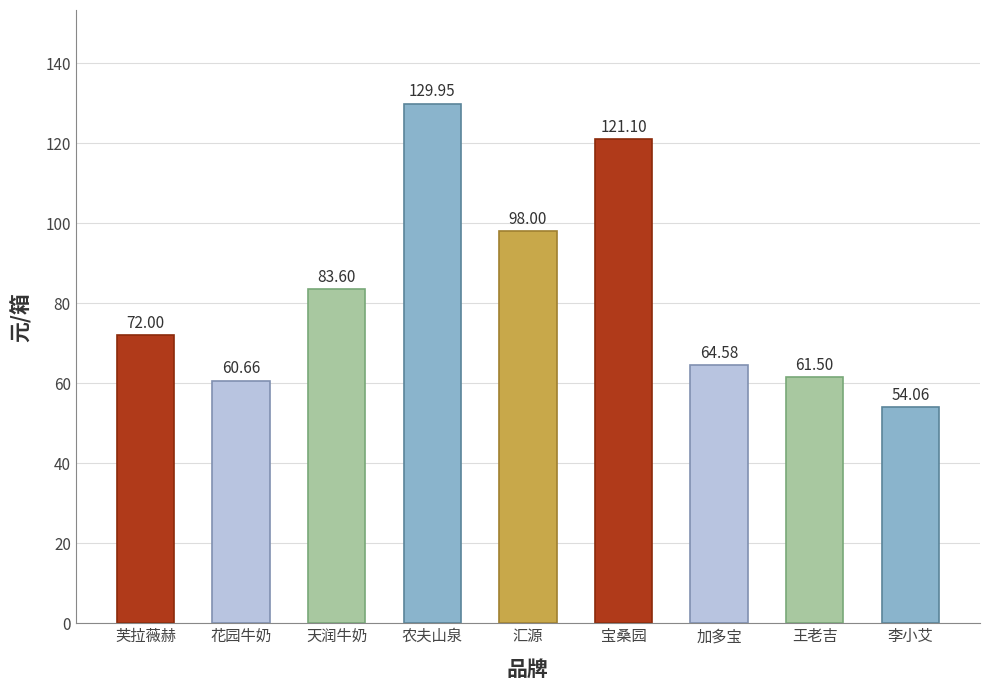

Count the number of categories in the chart.

9